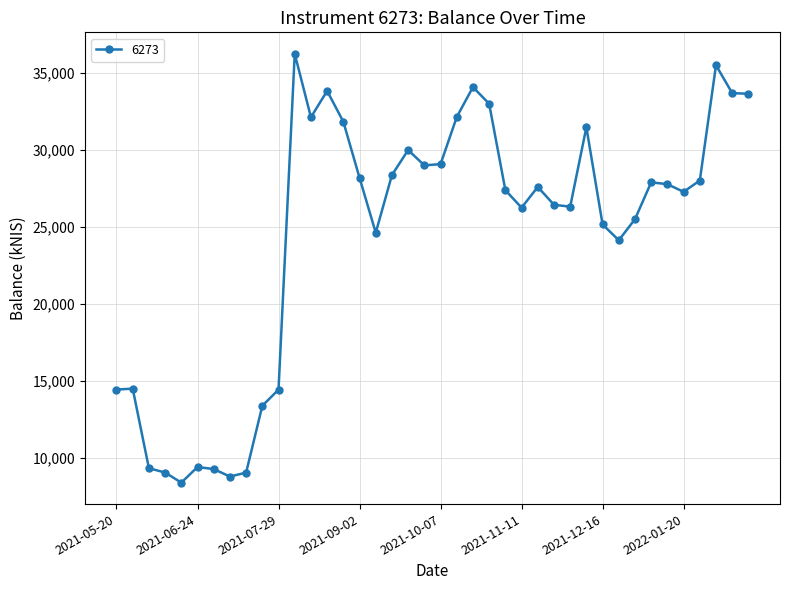

Count the number of data series in this chart.

1